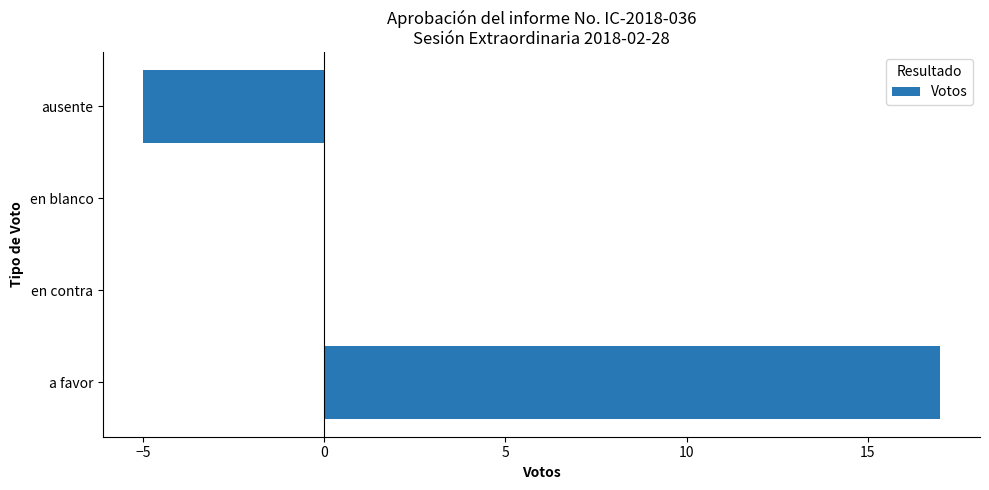

What is the change in value from a favor to ausente?

-22